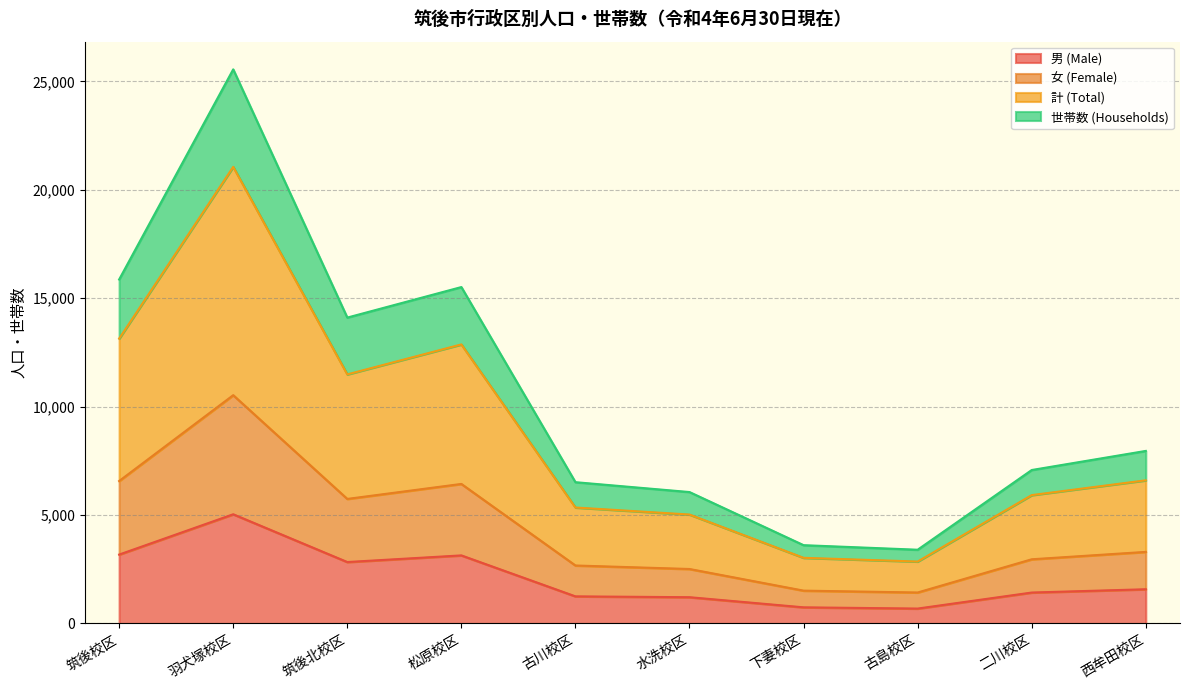

What is the difference between the 男 (Male) values at 羽犬塚校区 and 松原校区?

1897